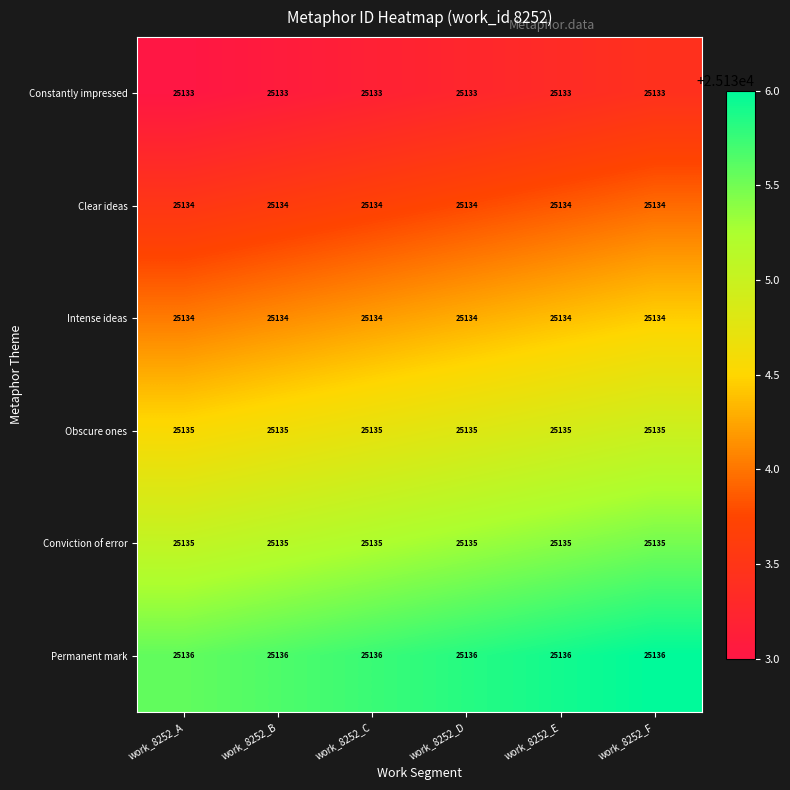

At how many categories does at least one series exceed 25135?

6